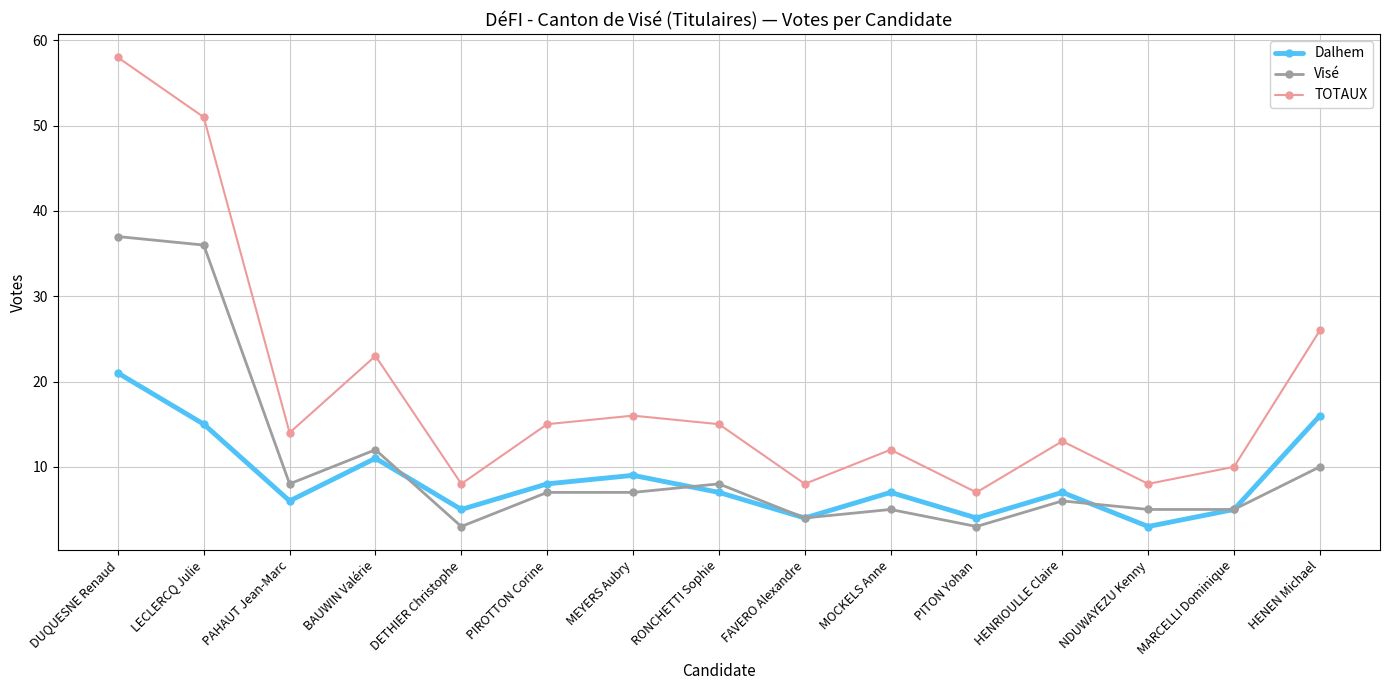

What is the value of the Visé point at the 9th from the left?

4